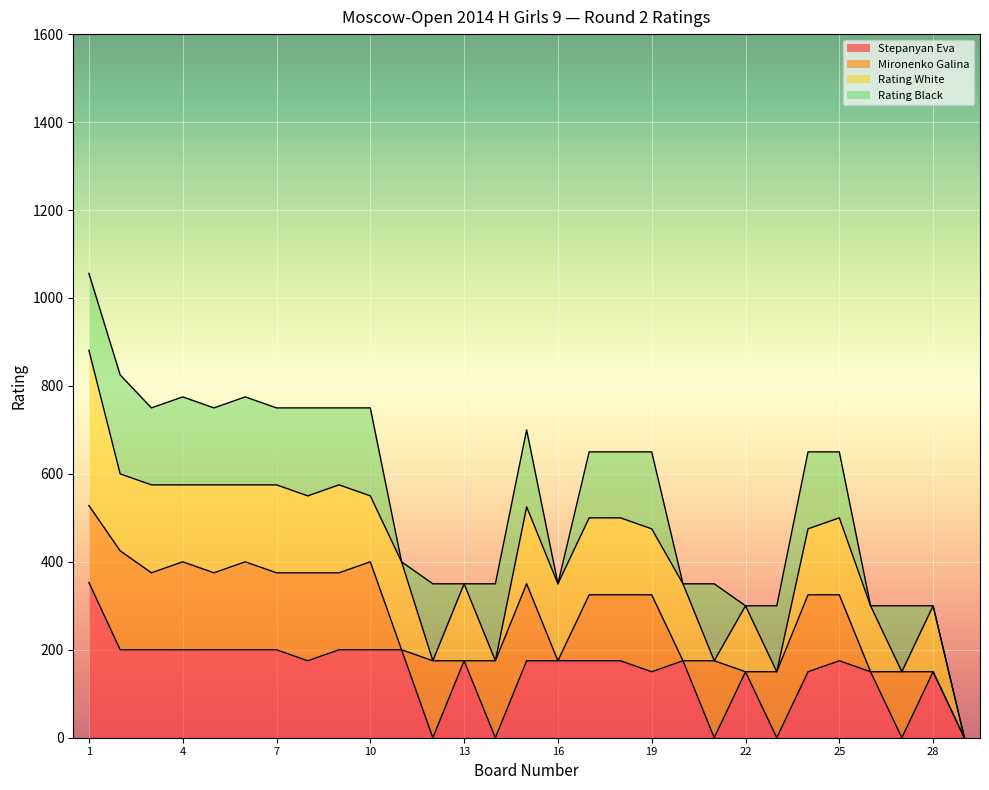

What are all the series names shown in the legend?

Stepanyan Eva, Mironenko Galina, Rating White, Rating Black